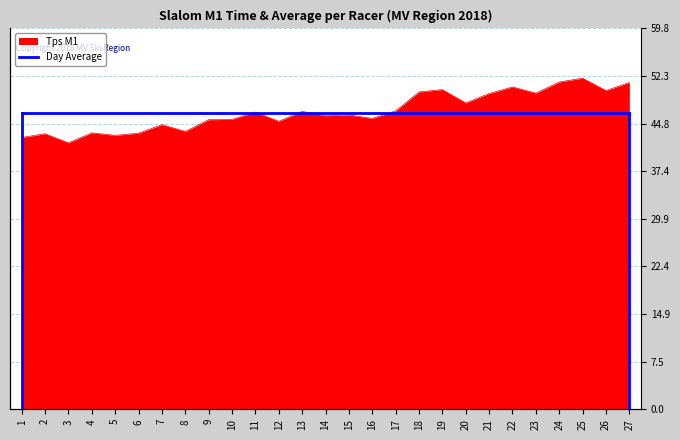

Count the number of categories in the chart.

27